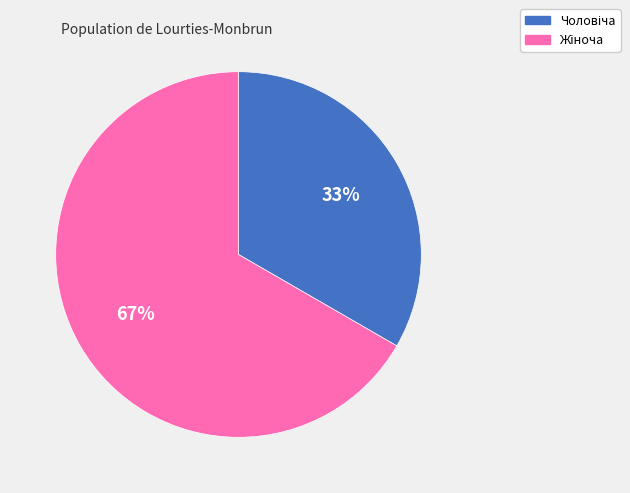

Is there a majority slice in this chart?

Yes